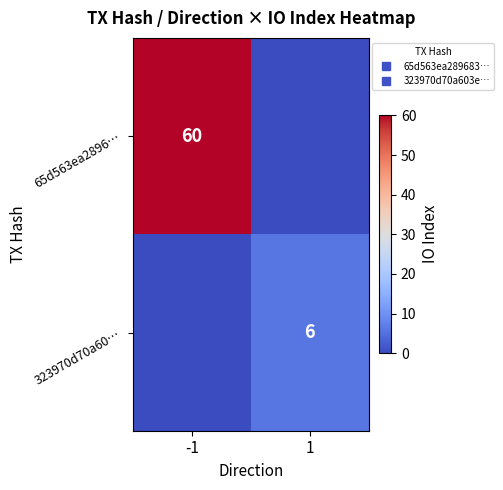

How many data points does each series have?

2